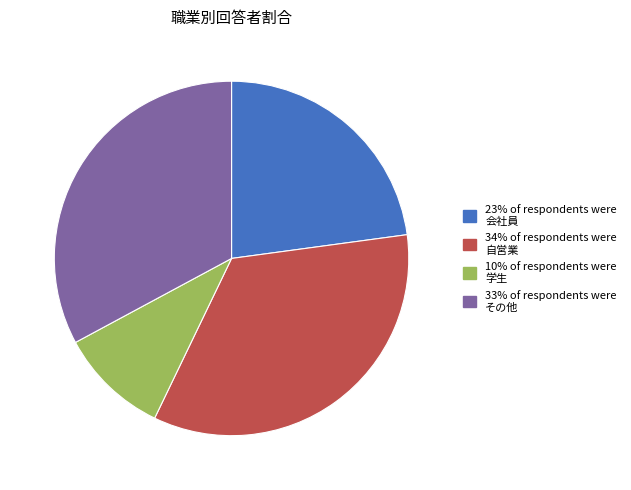

Is there a majority slice in this chart?

No